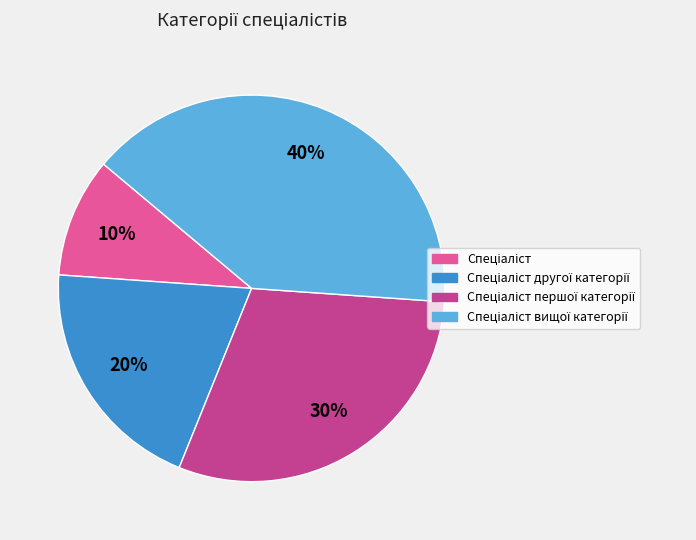

Is there any slice that represents more than half of the pie?

No